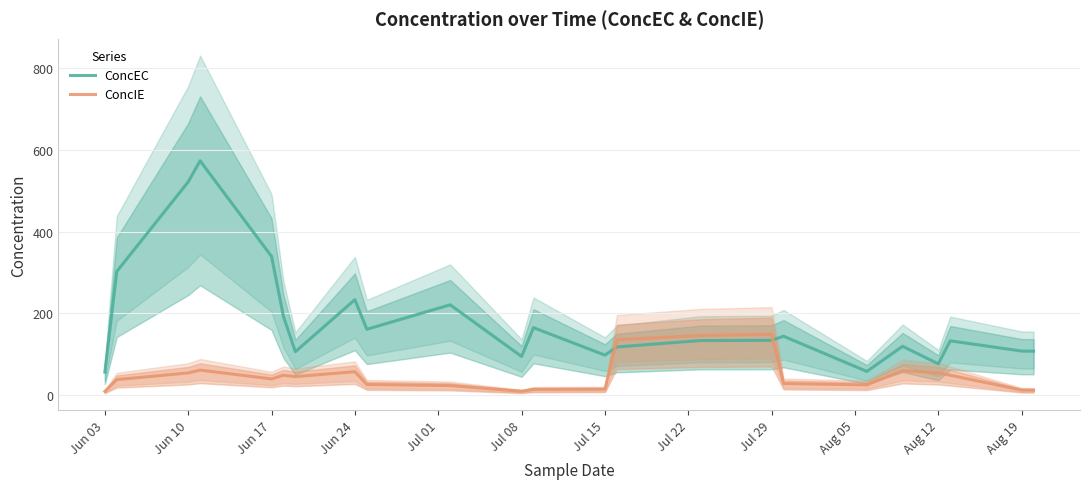

What is the difference between the maximum and minimum values in the ConcEC series?

518.0